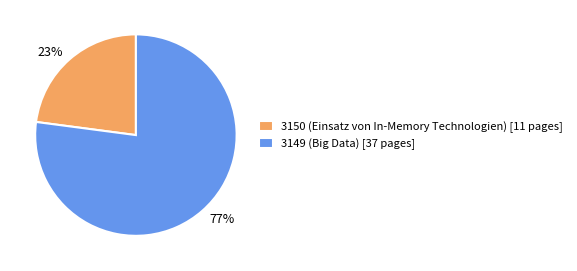

Which slice is the largest?

3149